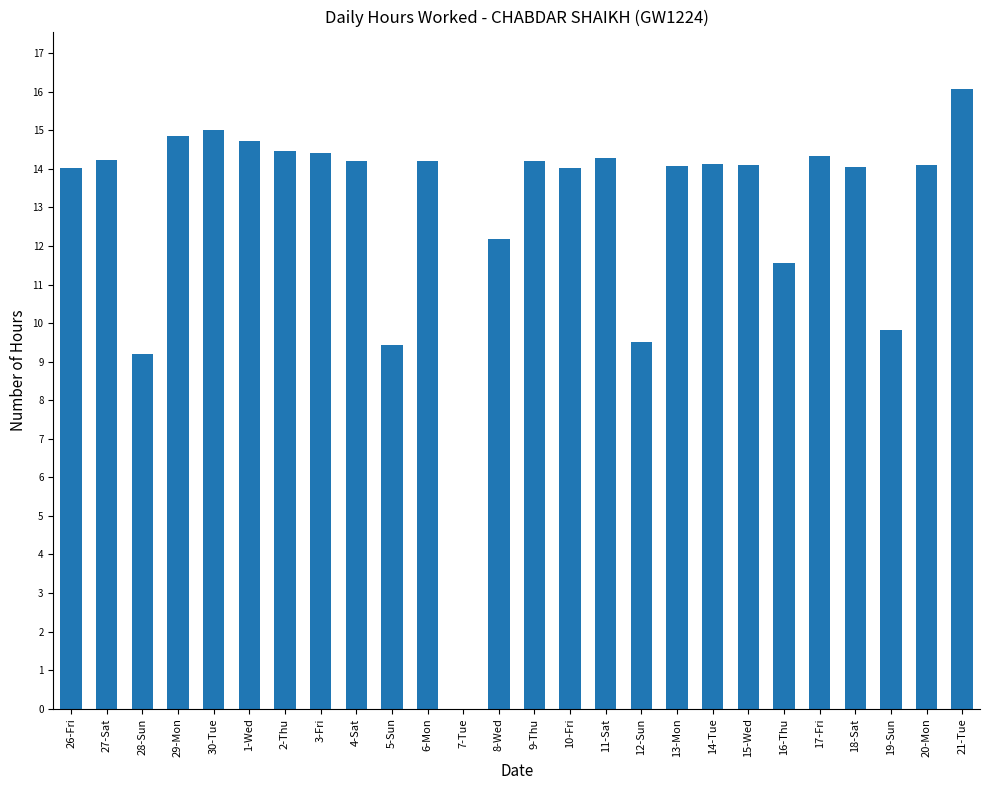

Which label corresponds to the largest value in the chart?

21-Tue